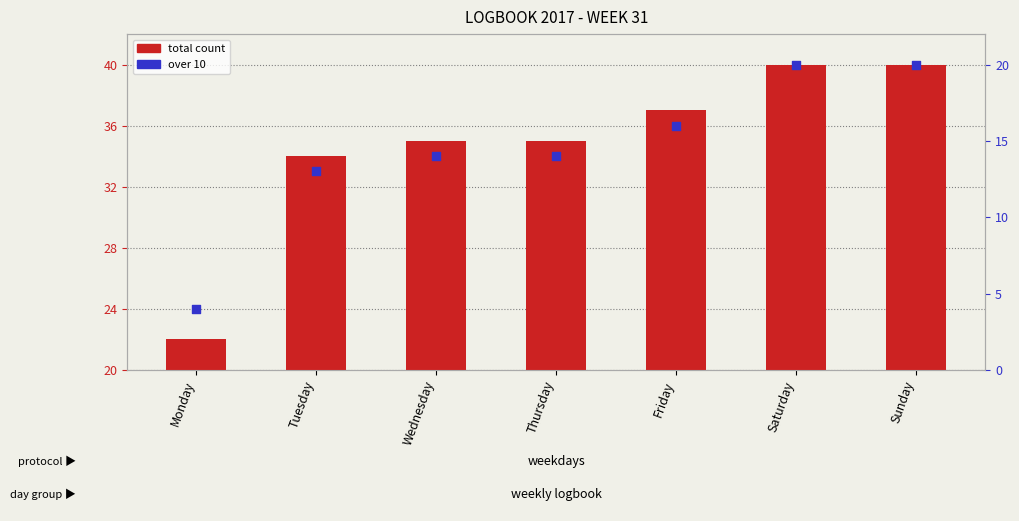

At how many categories does at least one series exceed 39?

2